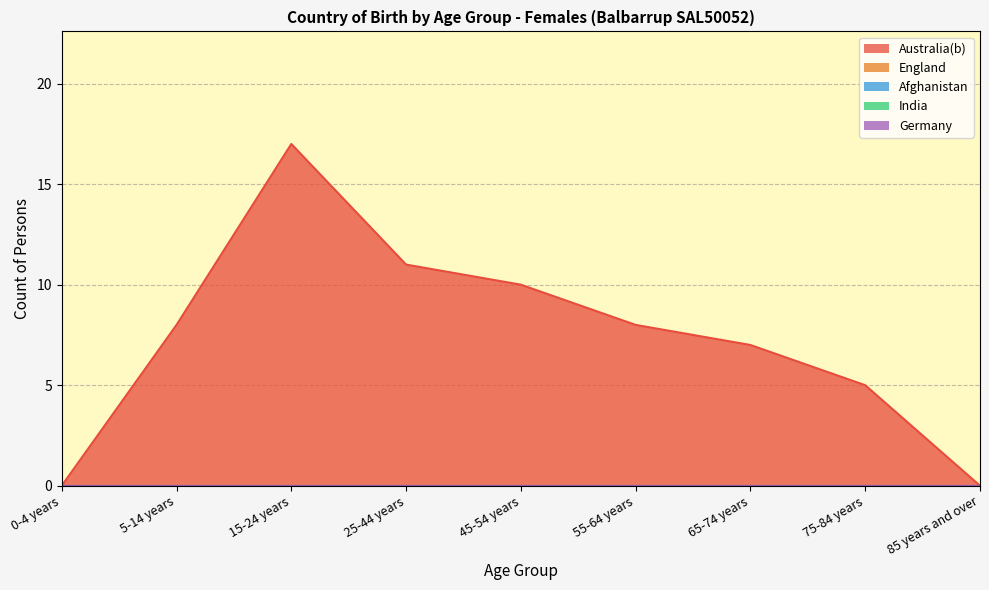

At which category is the sum across all series the highest?

15-24 years